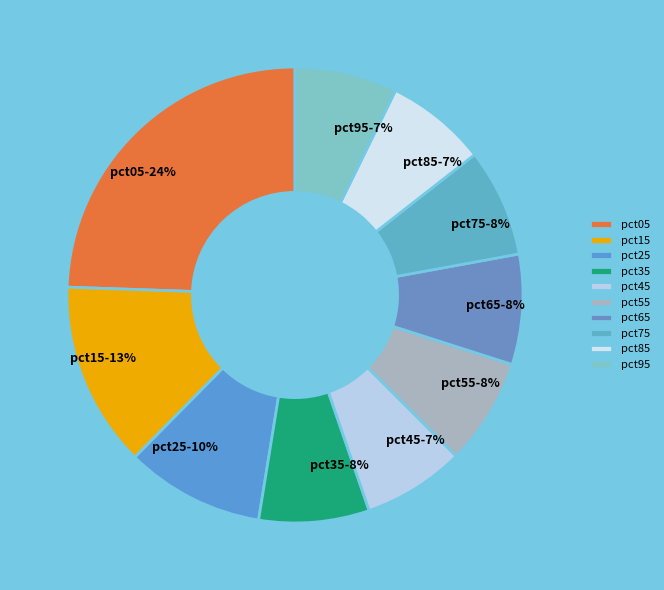

Which category has the biggest portion of the pie?

pct05